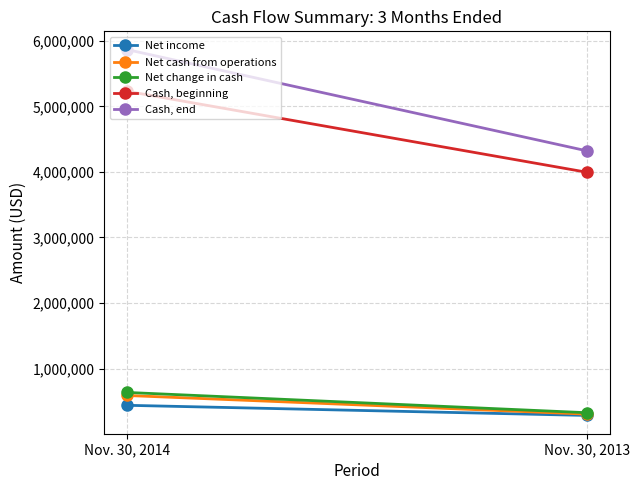

Is it true that Cash, beginning equals 5229261 at Nov. 30, 2014?

True